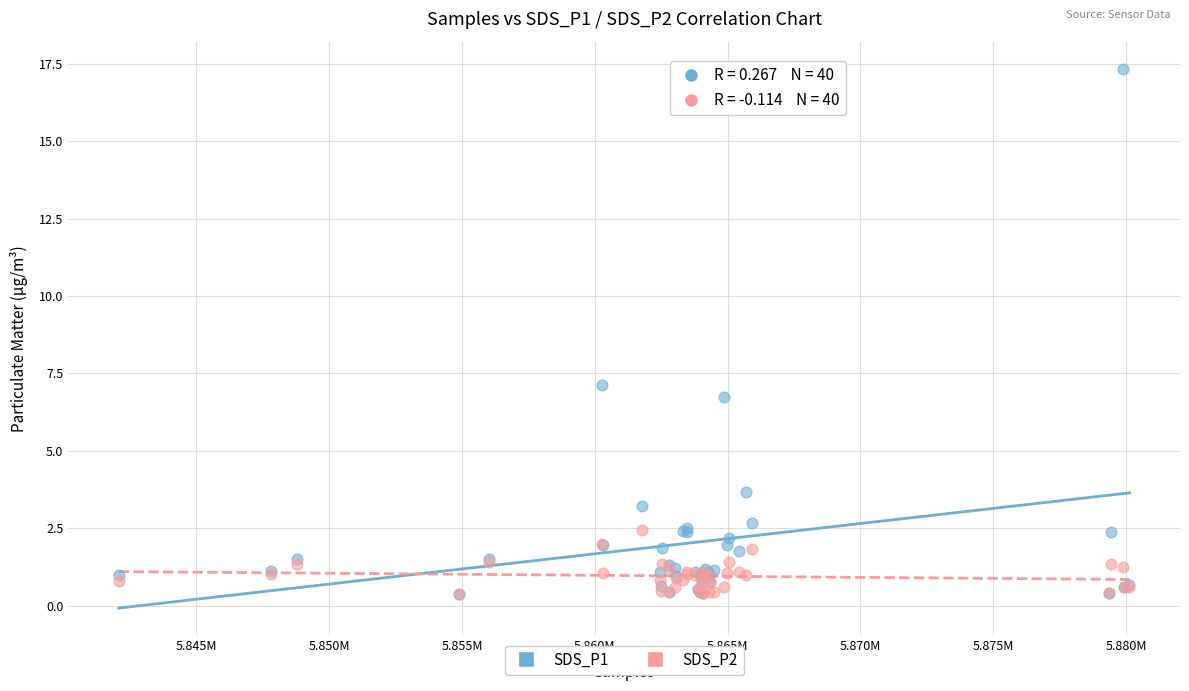

What are all the series names shown in the legend?

SDS_P1, SDS_P2